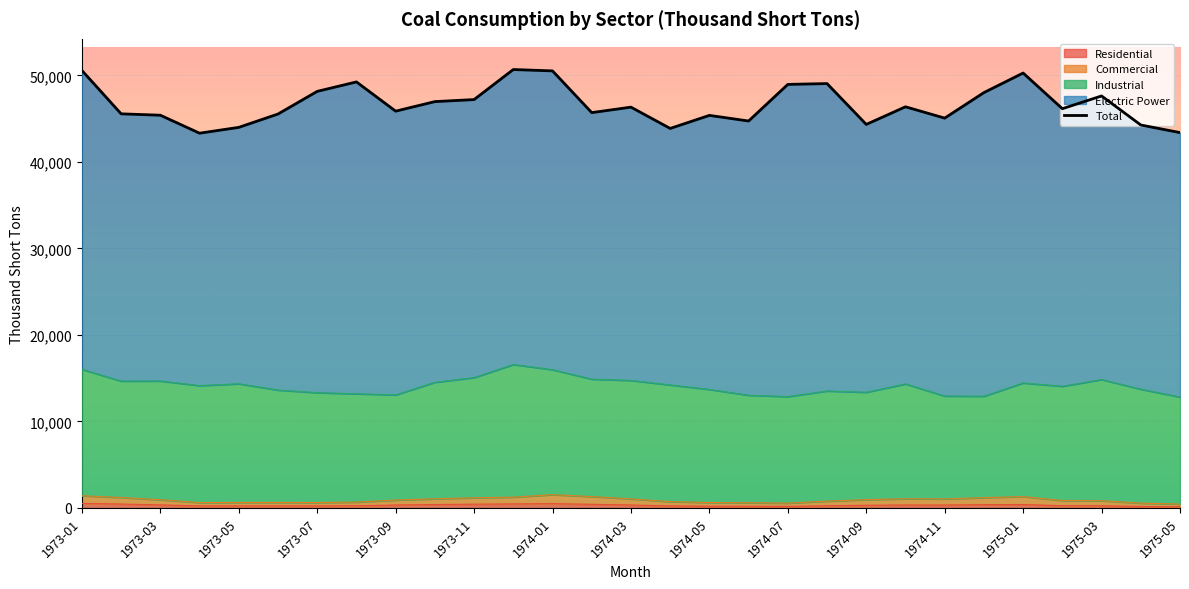

What is the change in value from 1973-01 to 1974-11?

-5510.0